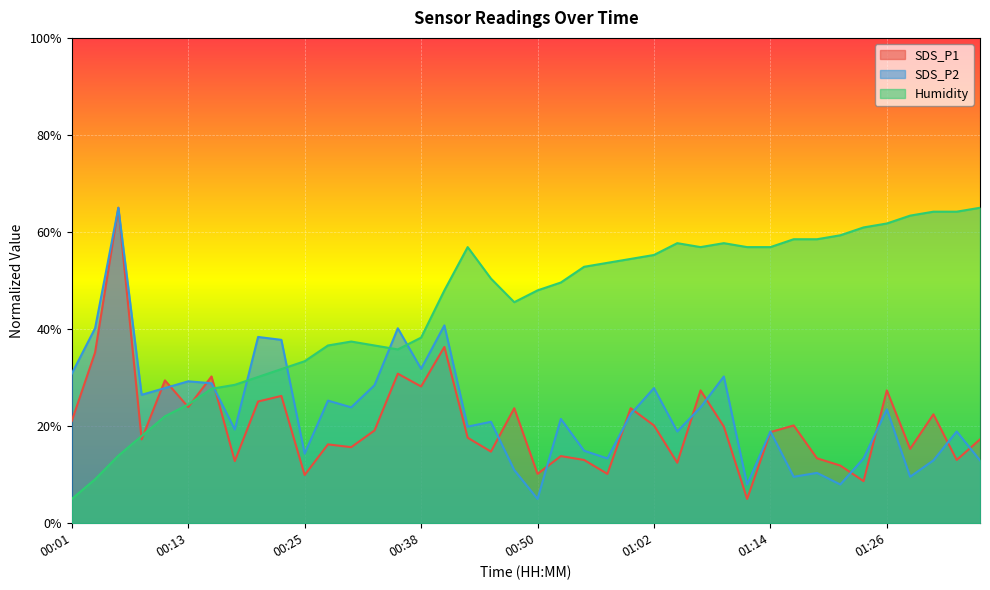

At which category is the sum across all series the highest?

00:06